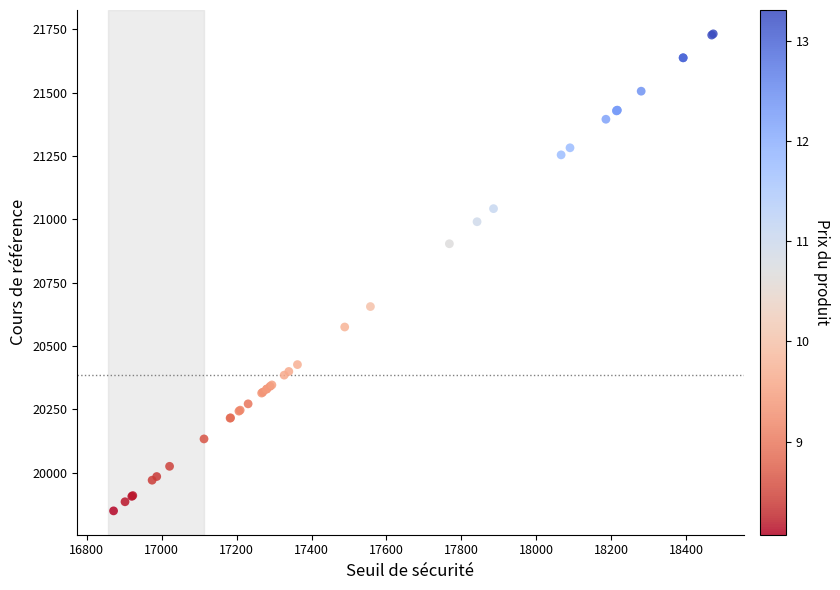

What Y value in the scatter plot is closest to 20790?

20903.4